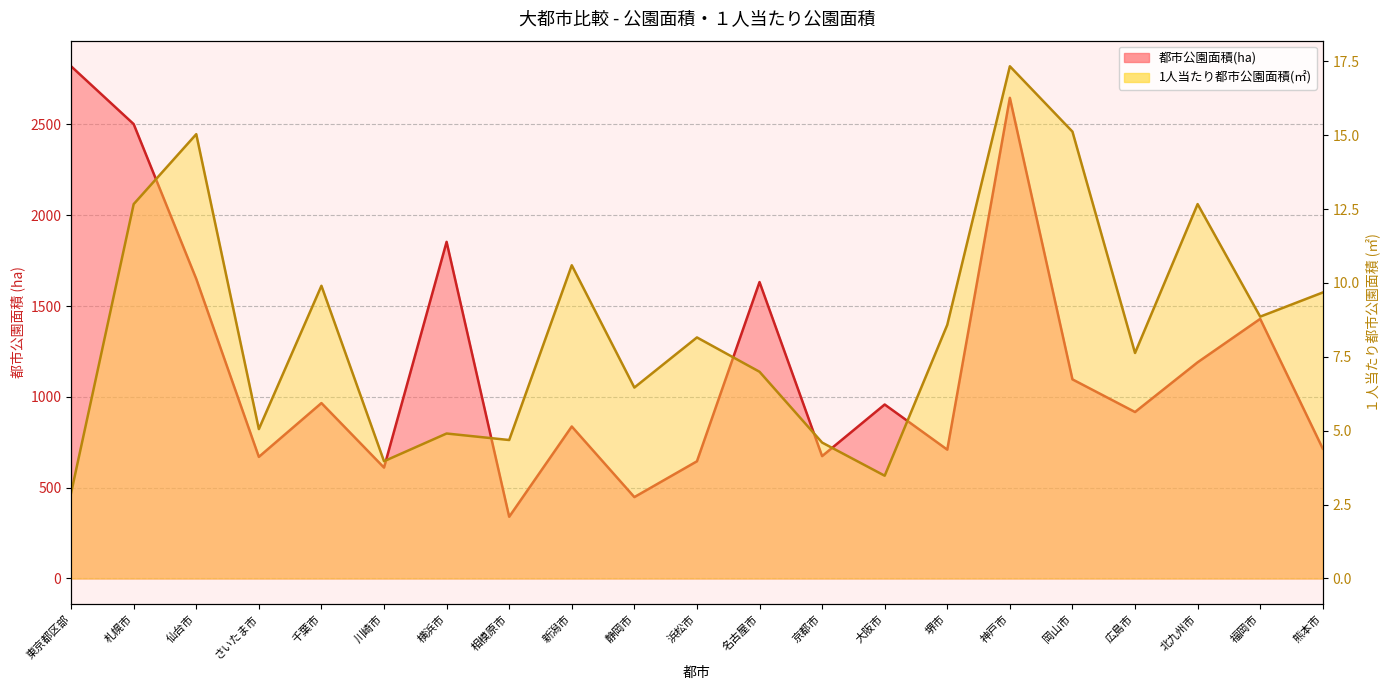

Reading left to right, what are all the values shown in this chart?

都市公園面積(ha): 東京都区部=2819.9	札幌市=2501.6	仙台市=1649.3	さいたま市=669.5	千葉市=965.7	川崎市=610.6	横浜市=1853.3	相模原市=339.8	新潟市=836.9	静岡市=448.1	浜松市=645.2	名古屋市=1632.0	京都市=673.7	大阪市=957.9	堺市=709.3	神戸市=2646.2	岡山市=1096.2	広島市=916.5	北九州市=1190.2	福岡市=1429.3	熊本市=714.8
1人当たり都市公園面積(㎡): 東京都区部=2.9	札幌市=12.7	仙台市=15.0	さいたま市=5.1	千葉市=9.9	川崎市=4.0	横浜市=4.9	相模原市=4.7	新潟市=10.6	静岡市=6.5	浜松市=8.2	名古屋市=7.0	京都市=4.6	大阪市=3.5	堺市=8.6	神戸市=17.3	岡山市=15.1	広島市=7.6	北九州市=12.7	福岡市=8.9	熊本市=9.7